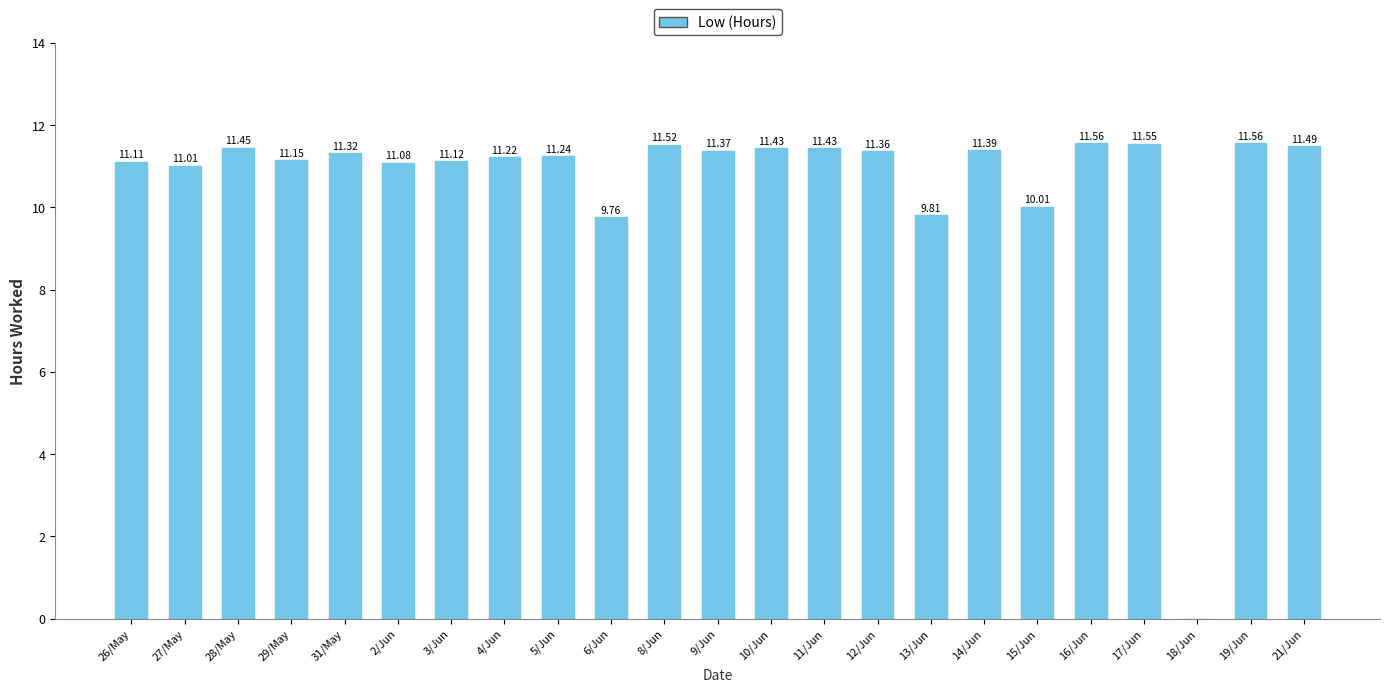

Does the chart contain stacked bars?

No